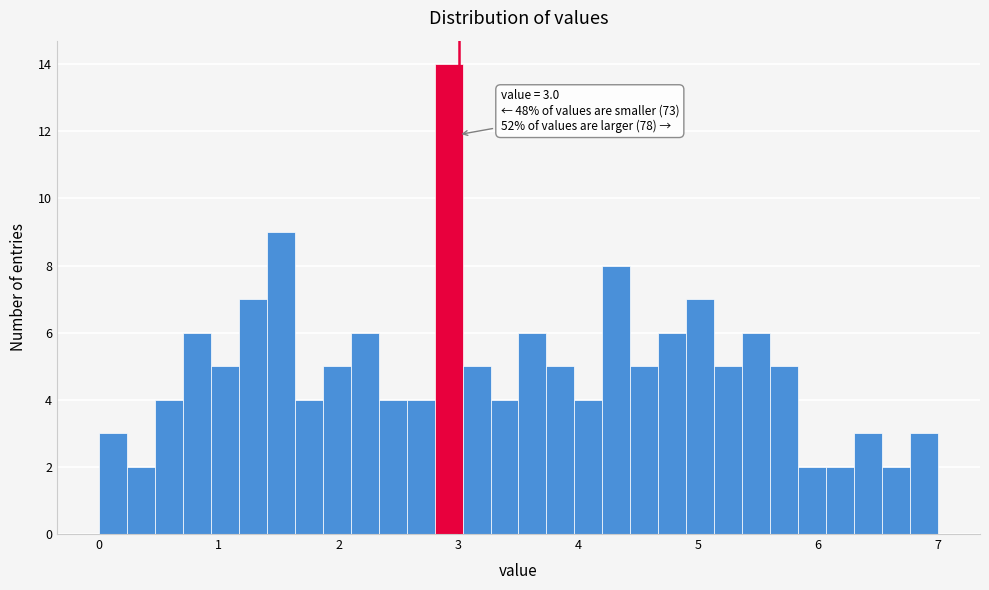

Around what value on the x-axis is the tallest bar? Give the approximate position of its centre, as read against the axis.

2.9